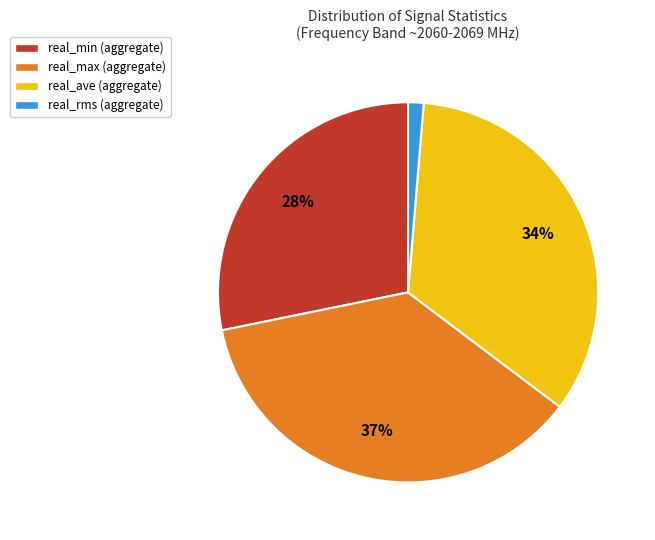

Does real_max (aggregate) account for over 50% of the chart?

No